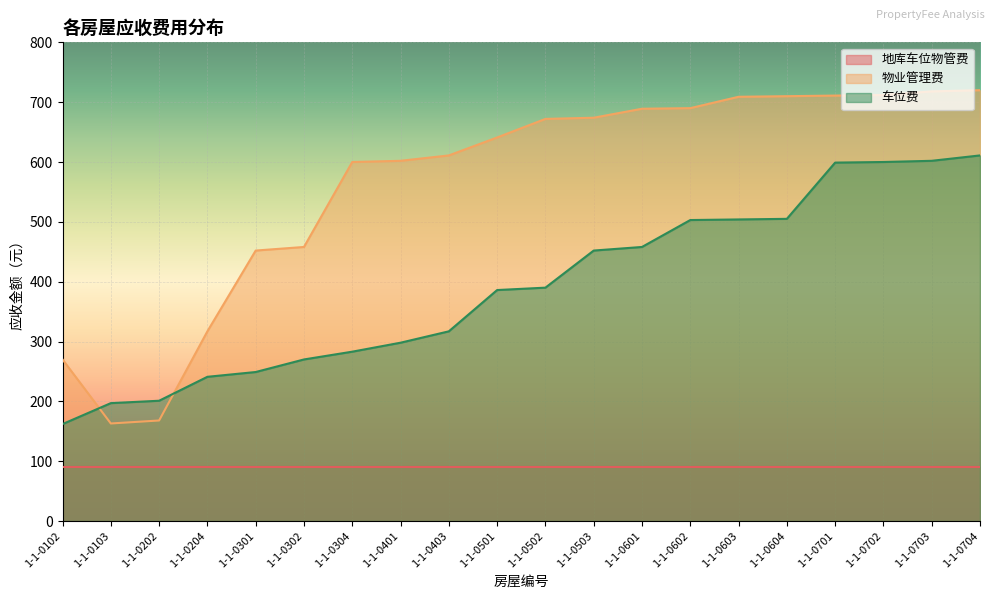

Which series has the largest total across all categories?

物业管理费